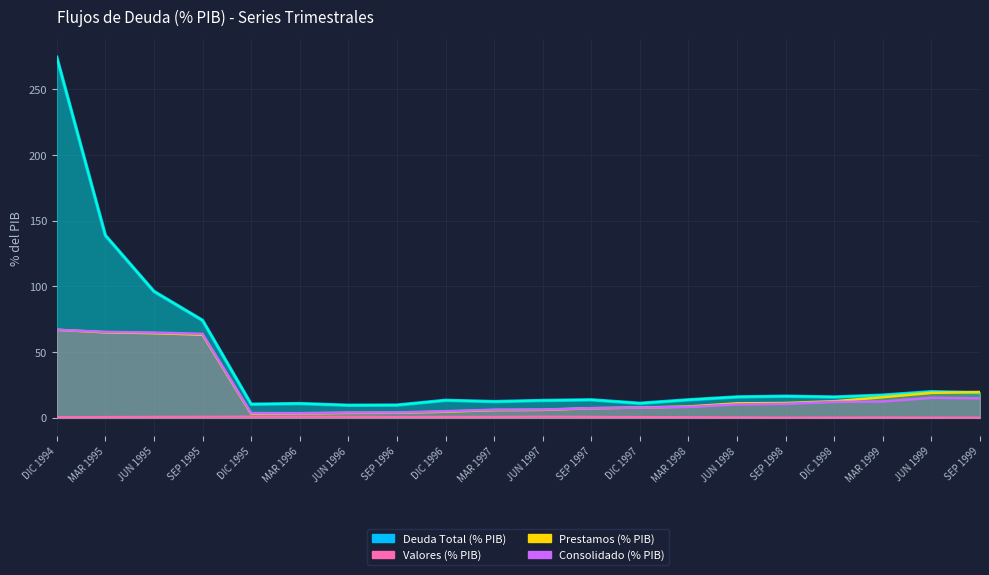

At which label is Valores (% PIB) closest to 0?

SEP 1998